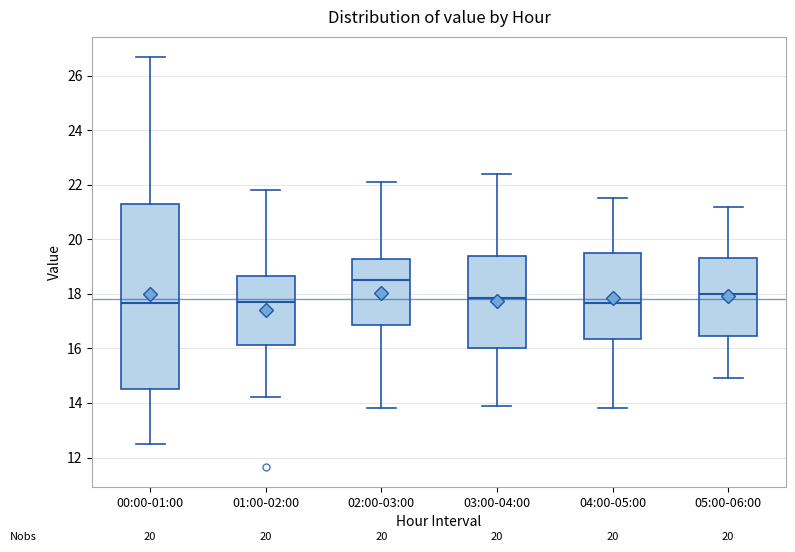

Where does the lower whisker of the box for 04:00-05:00 end on the y-axis? The values are not printed on the chart, so give them approximately, as read against the axis.

13.8